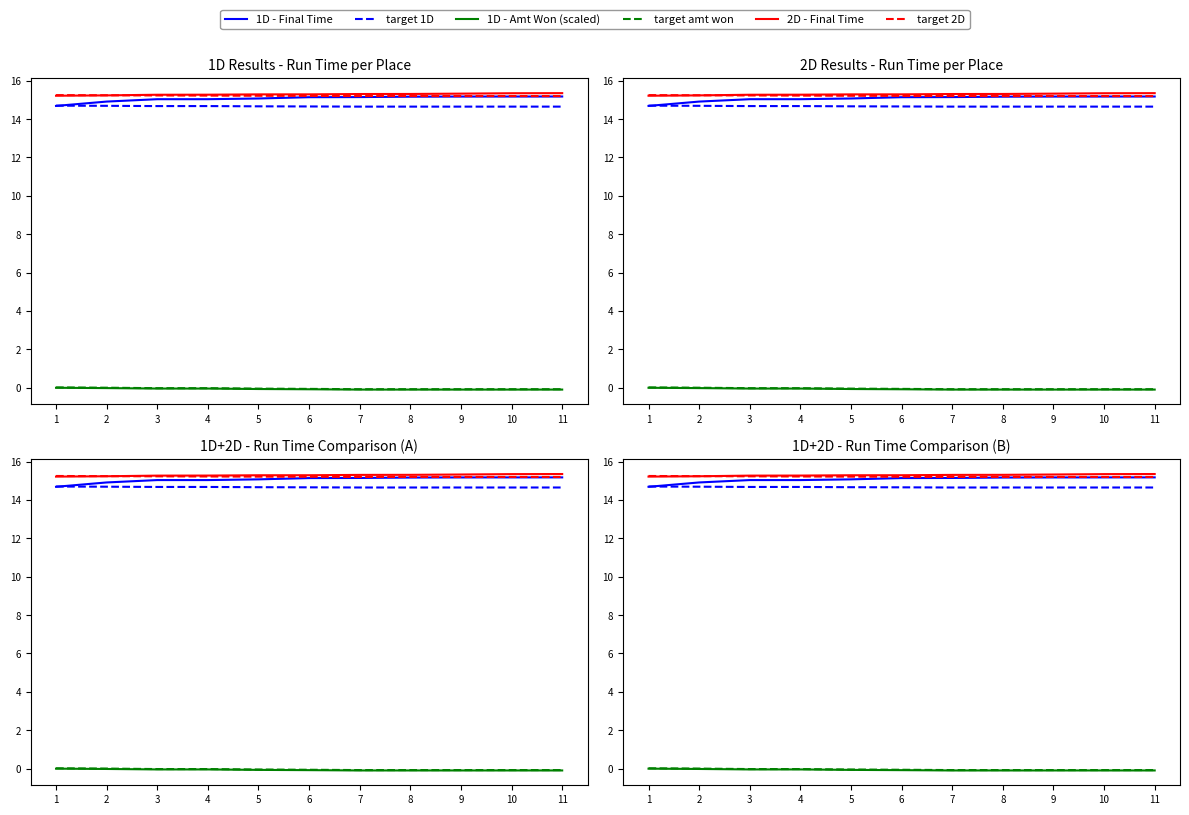

Where is target 1D nearest to the value 14?

7